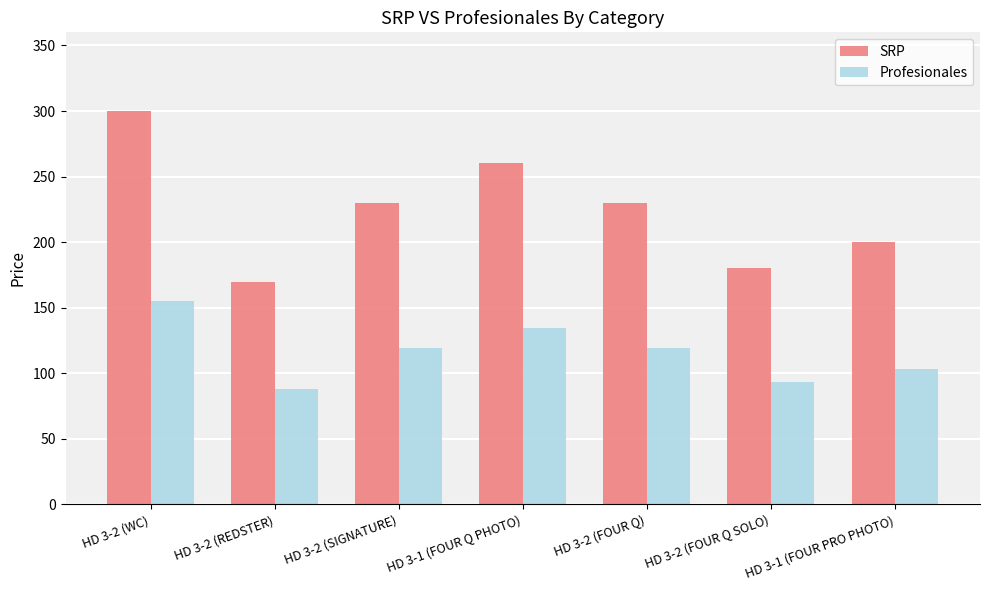

Between HD 3-1 (FOUR Q PHOTO) and HD 3-1 (FOUR PRO PHOTO), which series saw the biggest shift?

SRP